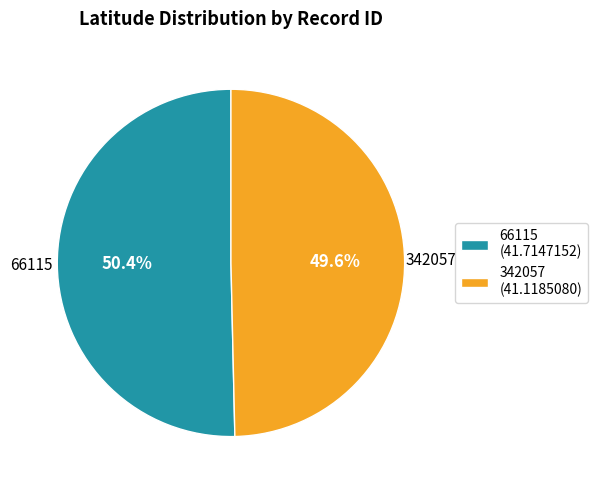

Is it true that 342057 is 50% of the pie?

True